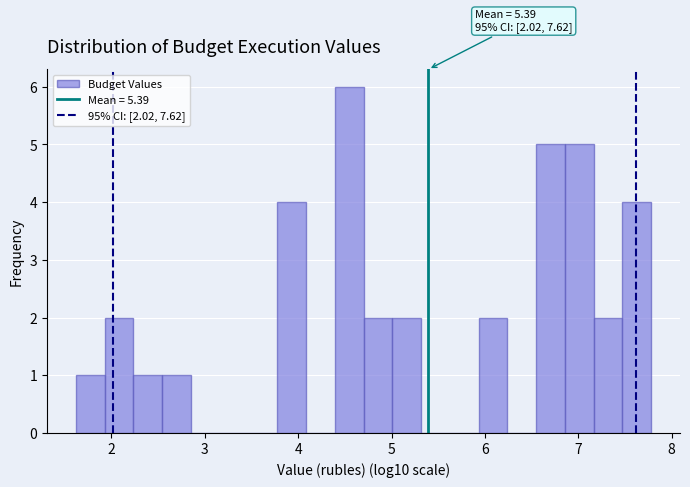

Around what value on the x-axis is the tallest bar? Give the approximate position of its centre, as read against the axis.

4.5